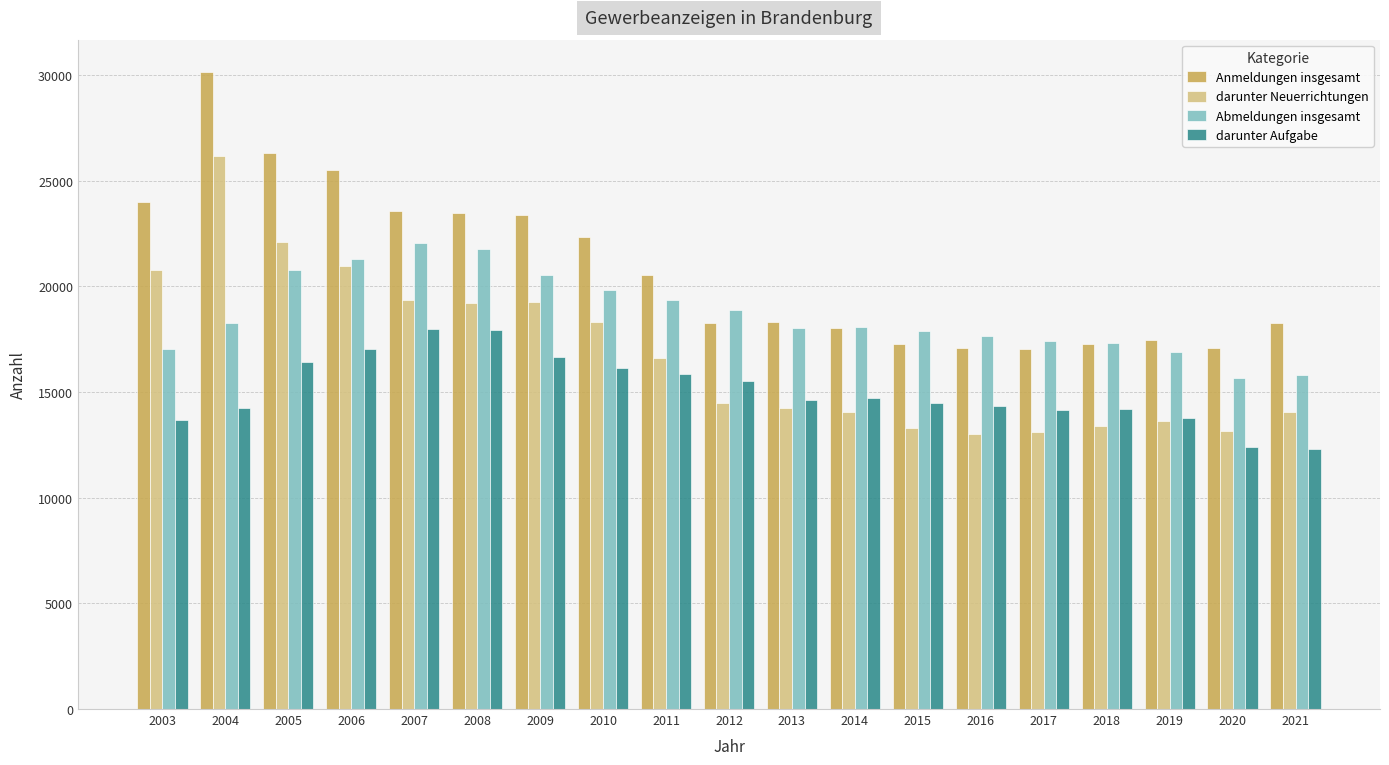

What is the maximum value for Anmeldungen insgesamt?

30163